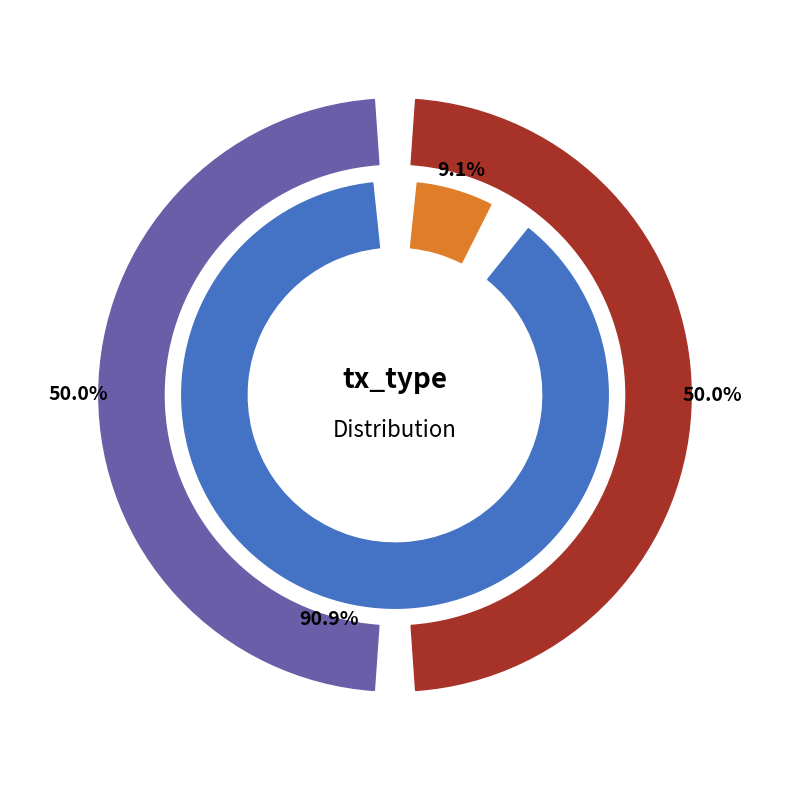

What percentage do Vote and Ticket together represent?

100.0%